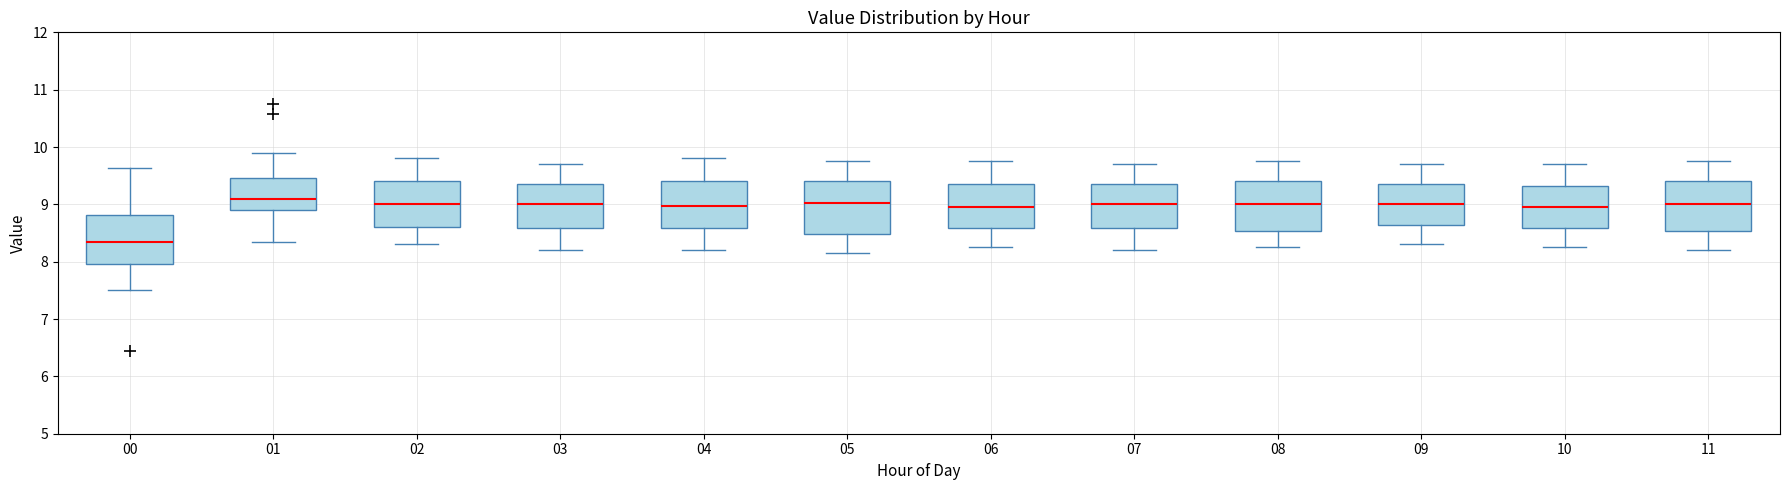

Where does the upper whisker of the box at x = 10 end on the y-axis? The values are not printed on the chart, so give them approximately, as read against the axis.

9.7